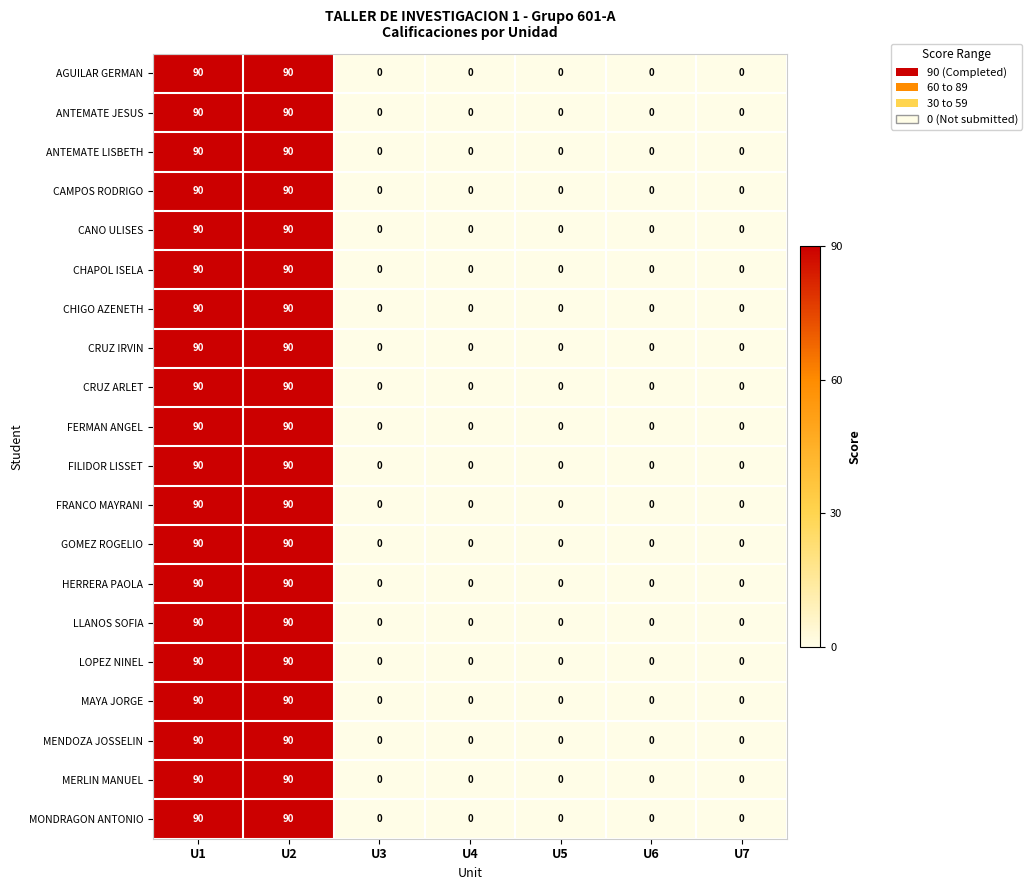

What is the difference between the maximum and minimum values in the AGUILAR GERMAN series?

90